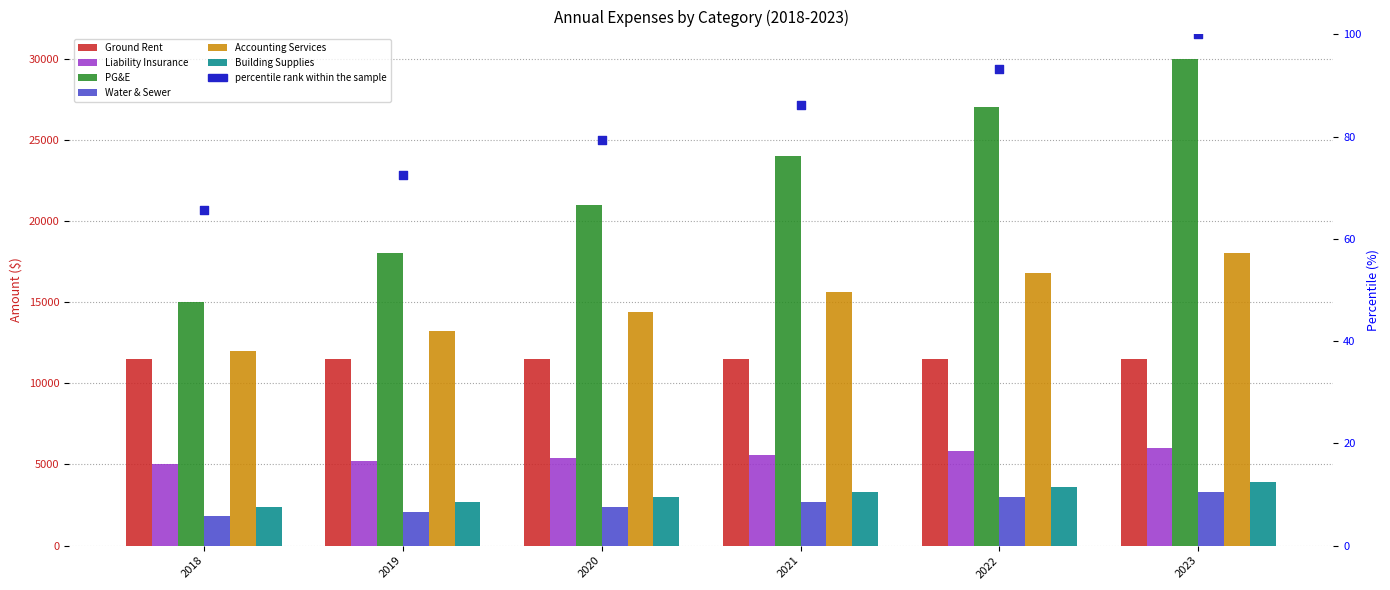

Which series has the largest total across all categories?

PG&E